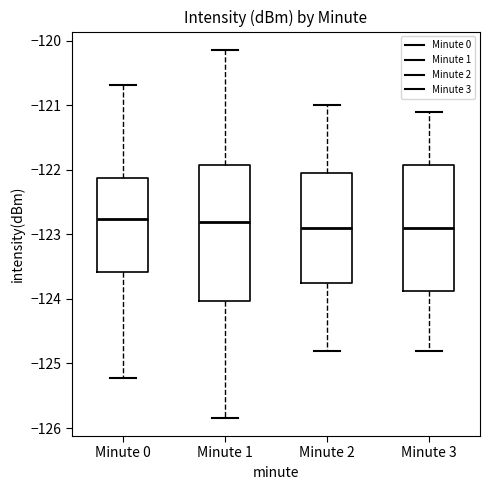

Reading left to right, transcribe this box plot: for each box, give where its median line is, the range the box spans, and where its two whiskers end, as read against the y-axis. The values are not printed on the chart, so give them approximately, as read against the axis.

Minute 0: median -122.8, box -123.6 to -122.1, whiskers -125.2 to -120.7
Minute 1: median -122.8, box -124.0 to -121.9, whiskers -125.8 to -120.1
Minute 2: median -122.9, box -123.7 to -122.0, whiskers -124.8 to -121.0
Minute 3: median -122.9, box -123.9 to -121.9, whiskers -124.8 to -121.1